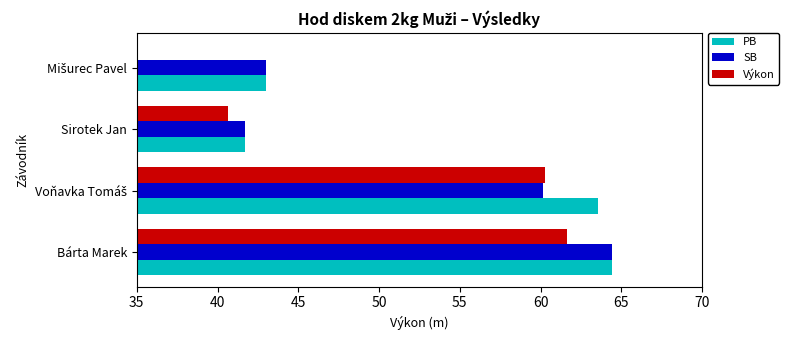

What is the minimum value for SB?

41.7